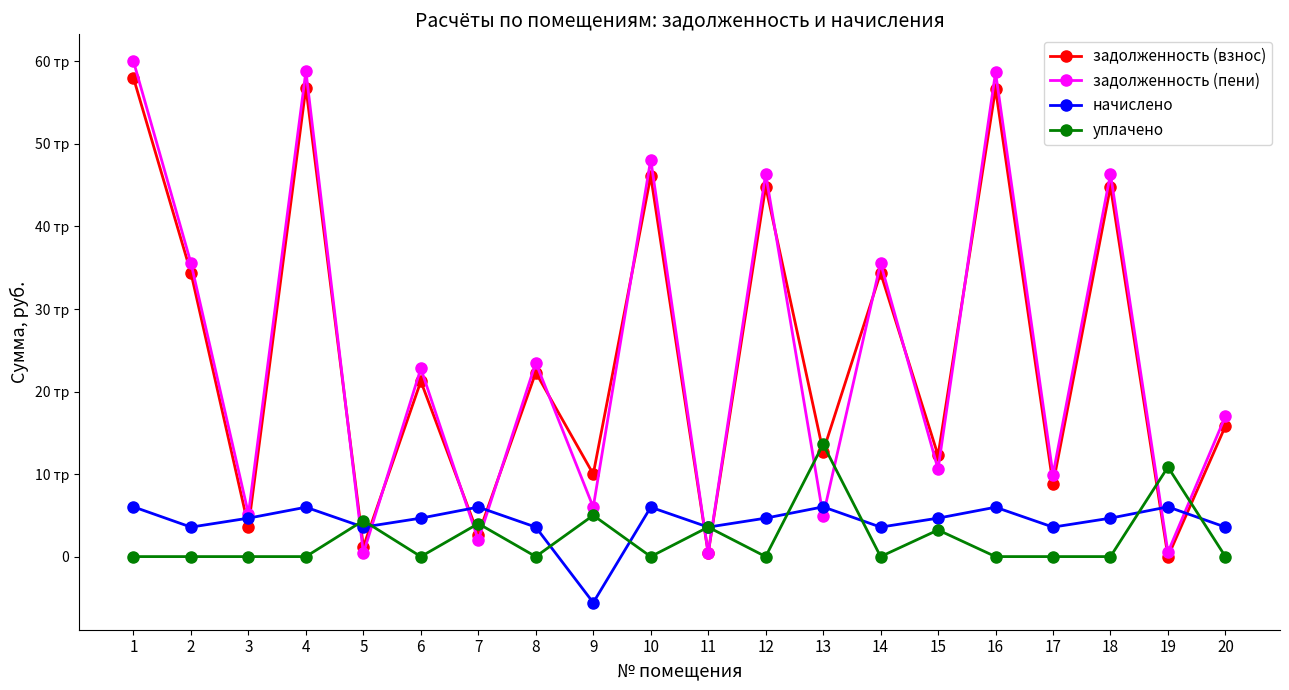

Does the chart have visible grid lines?

No